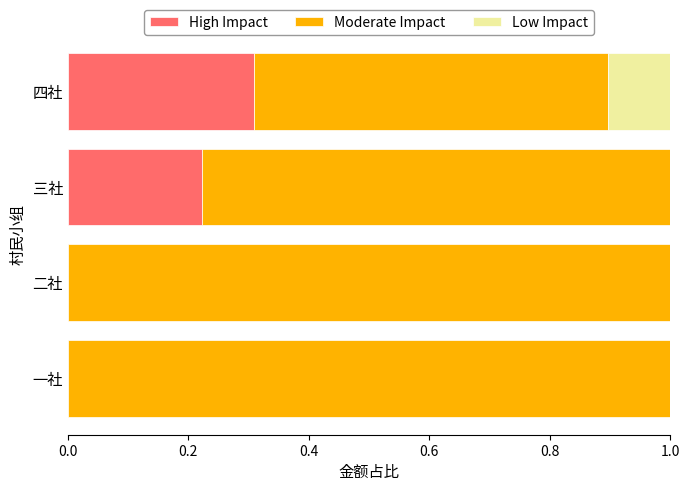

At which label does High Impact reach its peak?

四社